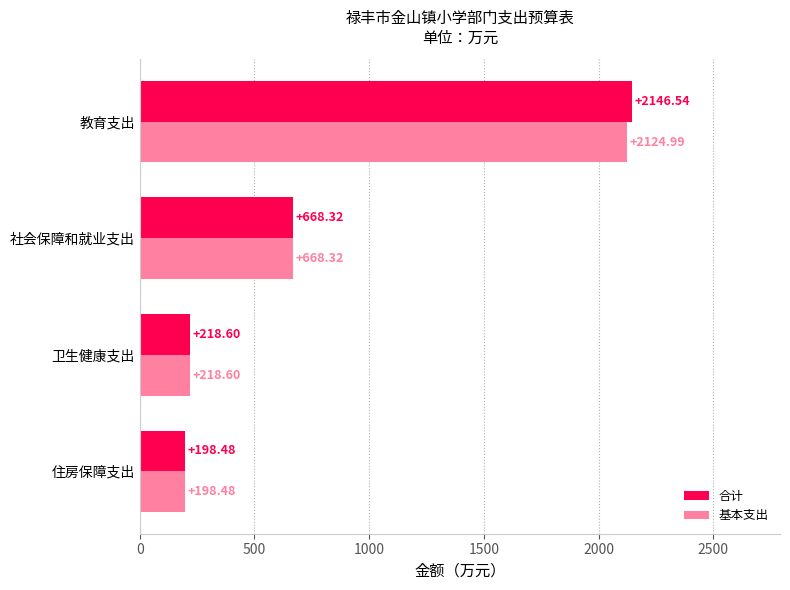

What are all the series names shown in the legend?

合计, 基本支出